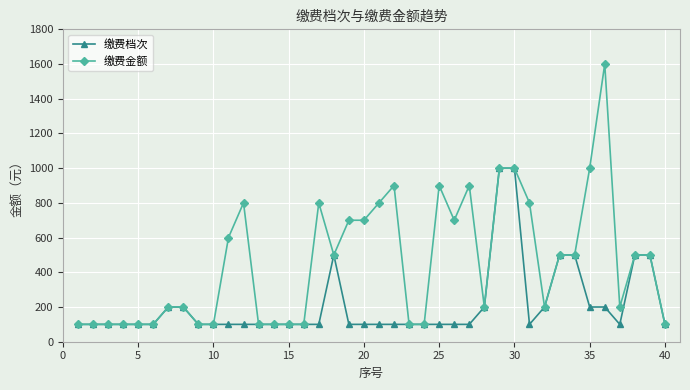

Rank the series by their average value, from highest to lowest.

缴费金额, 缴费档次